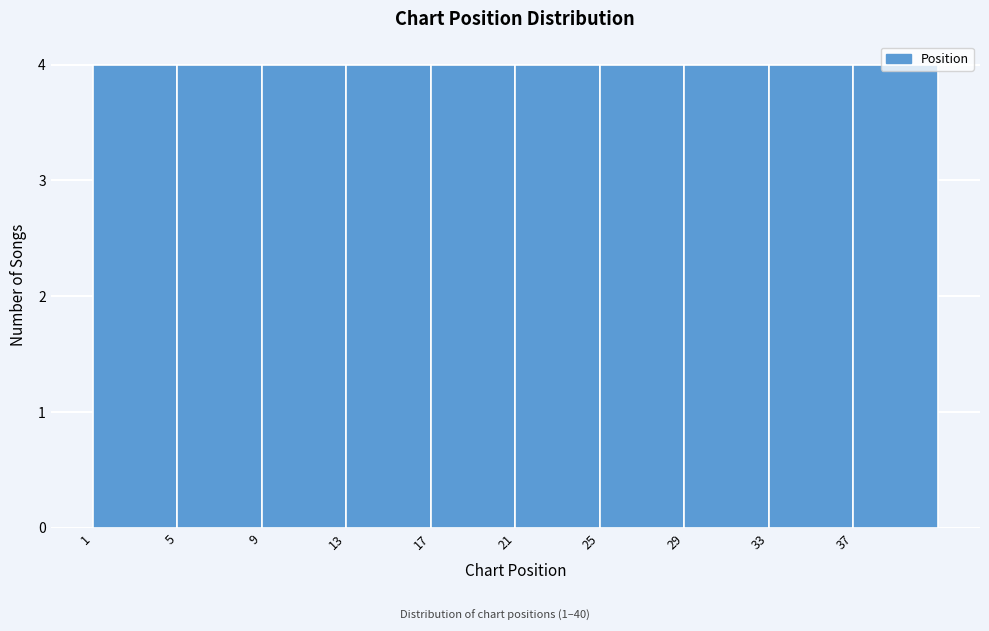

Reading left to right, list every bar in this chart as the range it spans on the x-axis followed by its height. The values are not printed on the chart, so give them approximately, as read against the axis.

1 to 5: 4
5 to 9: 4
9 to 13: 4
13 to 17: 4
17 to 21: 4
21 to 25: 4
25 to 29: 4
29 to 33: 4
33 to 37: 4
37 to 41: 4